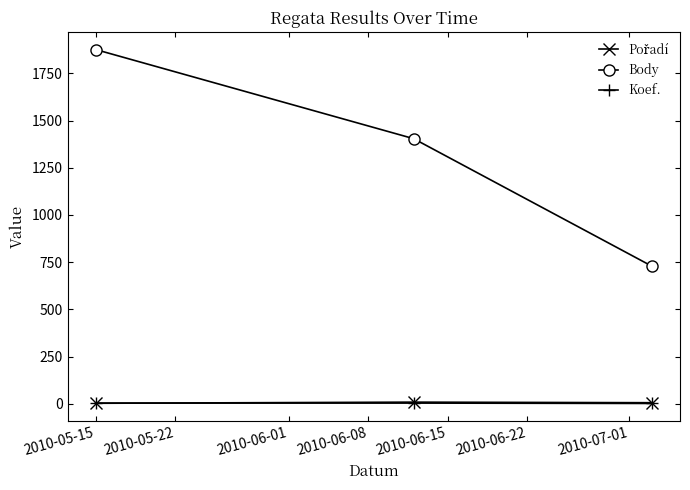

Which series has the largest range (max minus min)?

Body